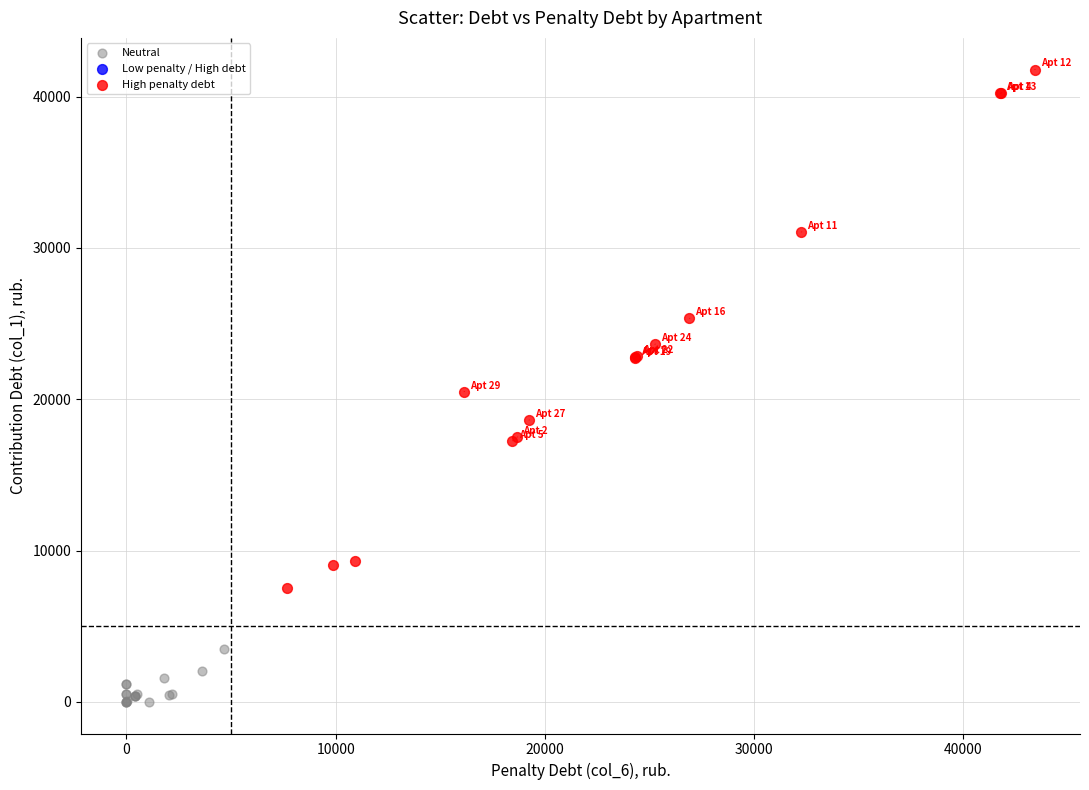

Which series reaches the maximum Y coordinate?

High penalty debt